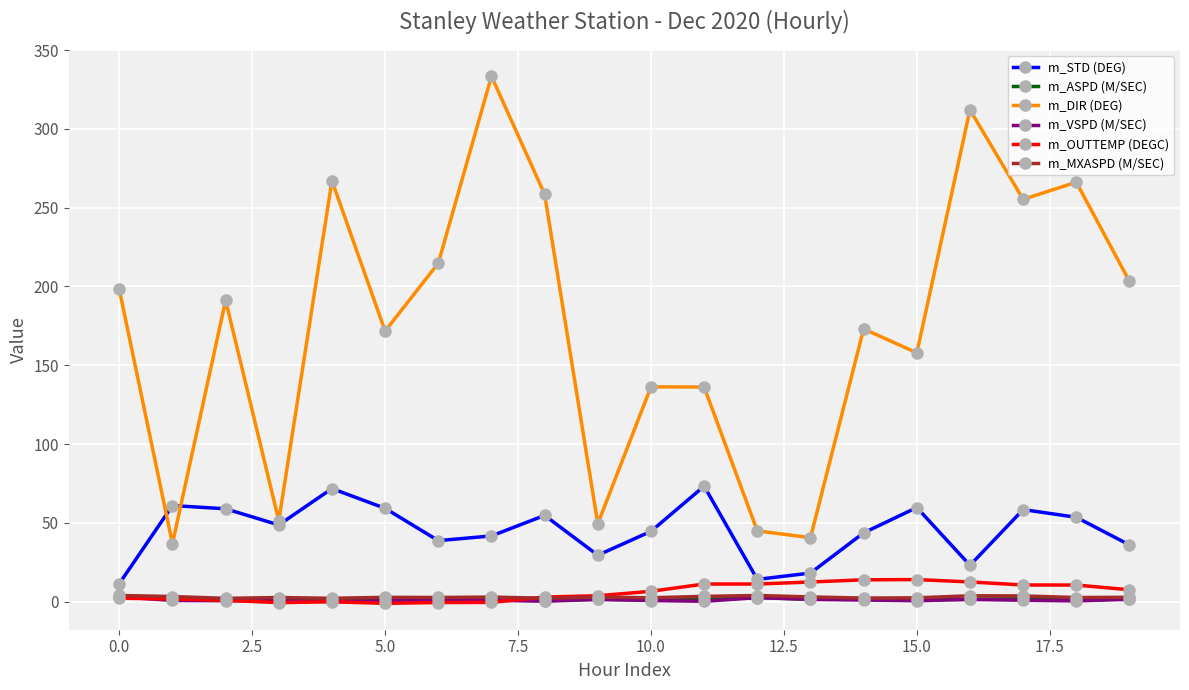

Which series has the widest spread of values?

m_DIR (DEG)